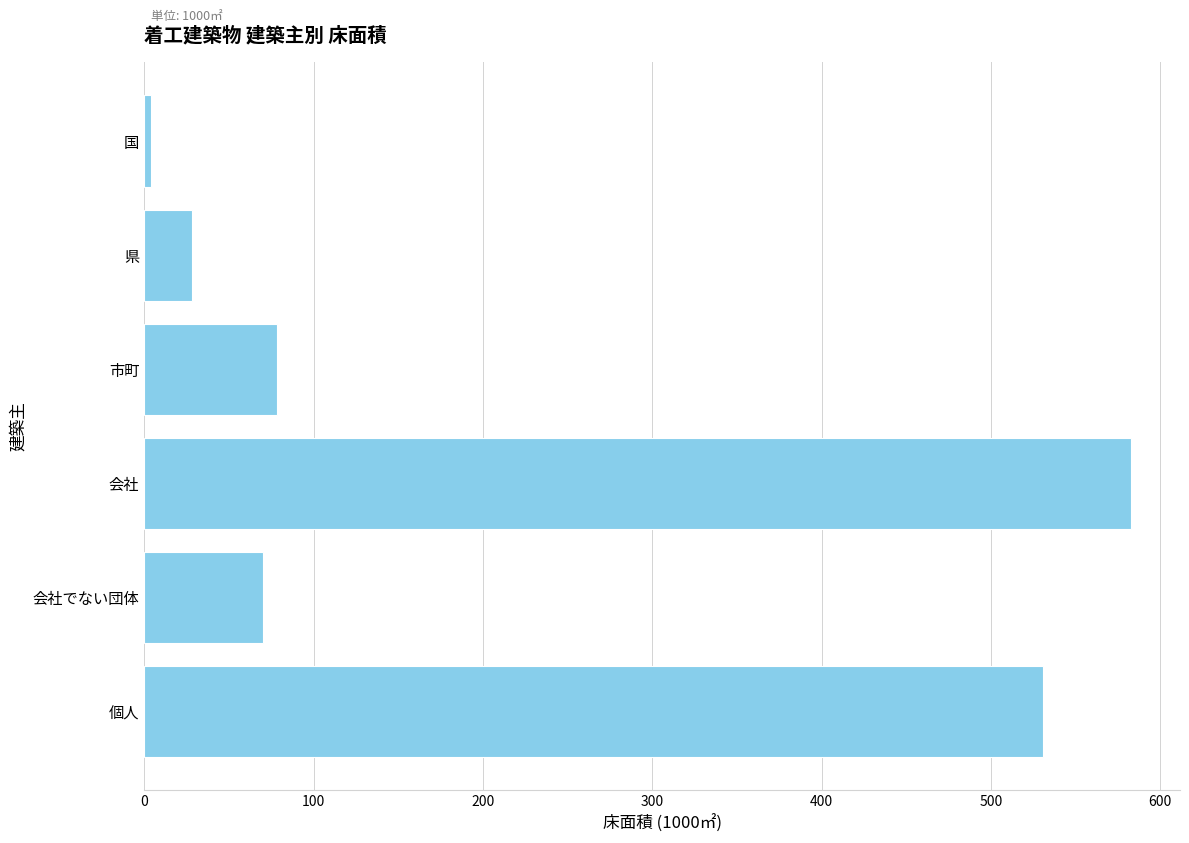

What is the label of the 4th bar from the bottom?

市町